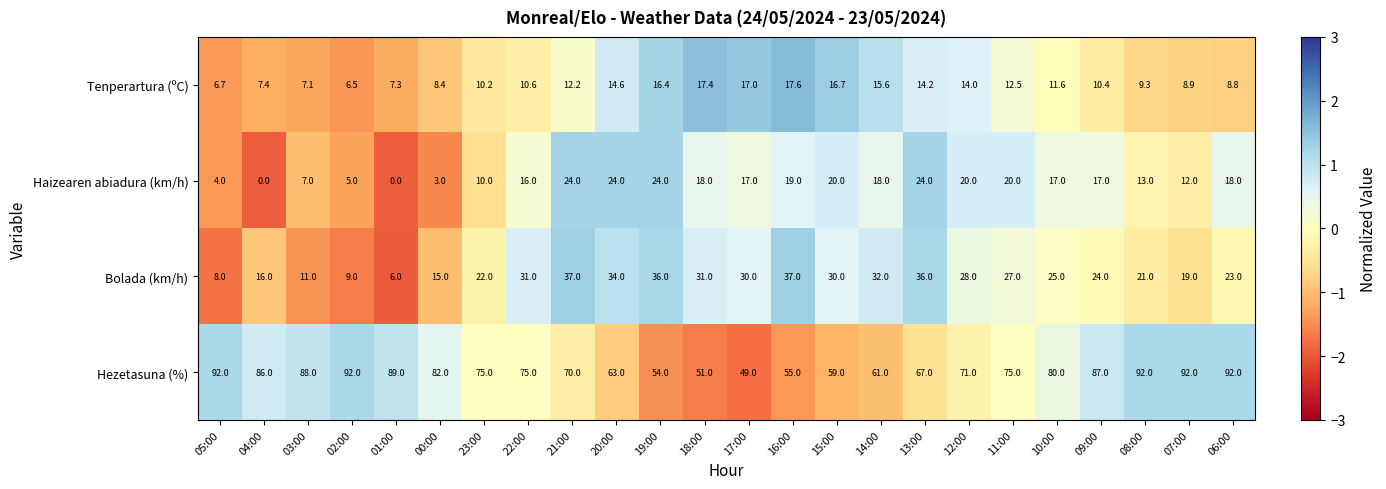

Is the value of Tenperartura (ºC) at 19:00 greater than the value of Haizearen abiadura (km/h) at 15:00?

No